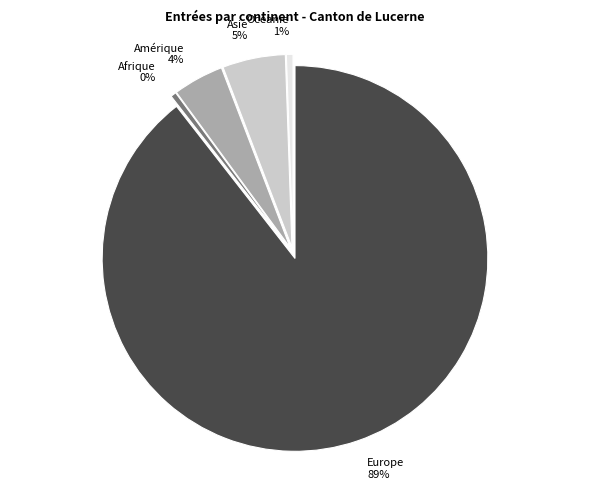

What is the majority slice?

Europe